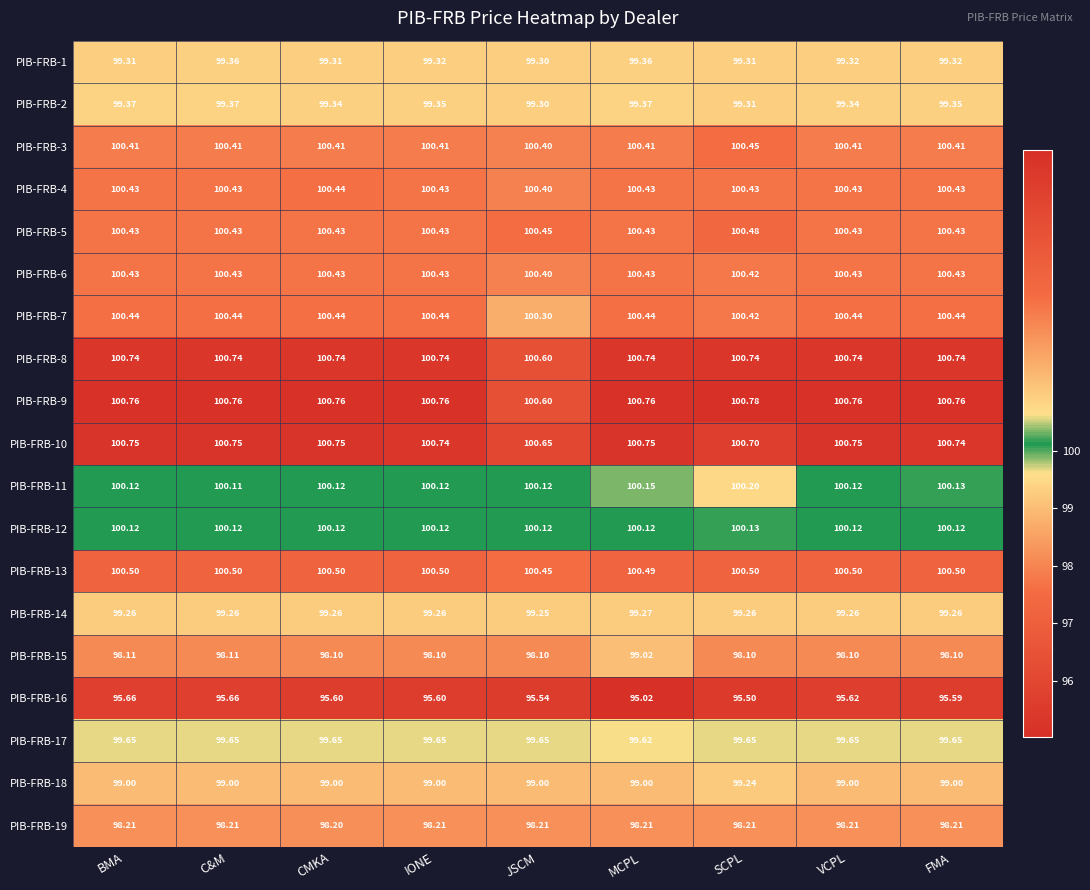

At which category is the sum across all series the highest?

MCPL